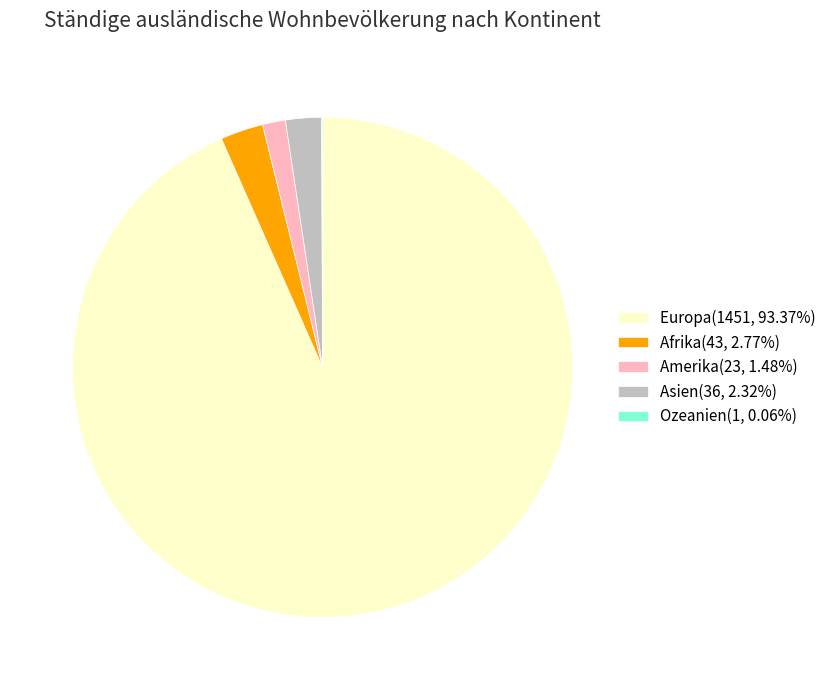

Do Amerika(23, 1.48%) and Asien(36, 2.32%) together represent more than half of the pie?

No